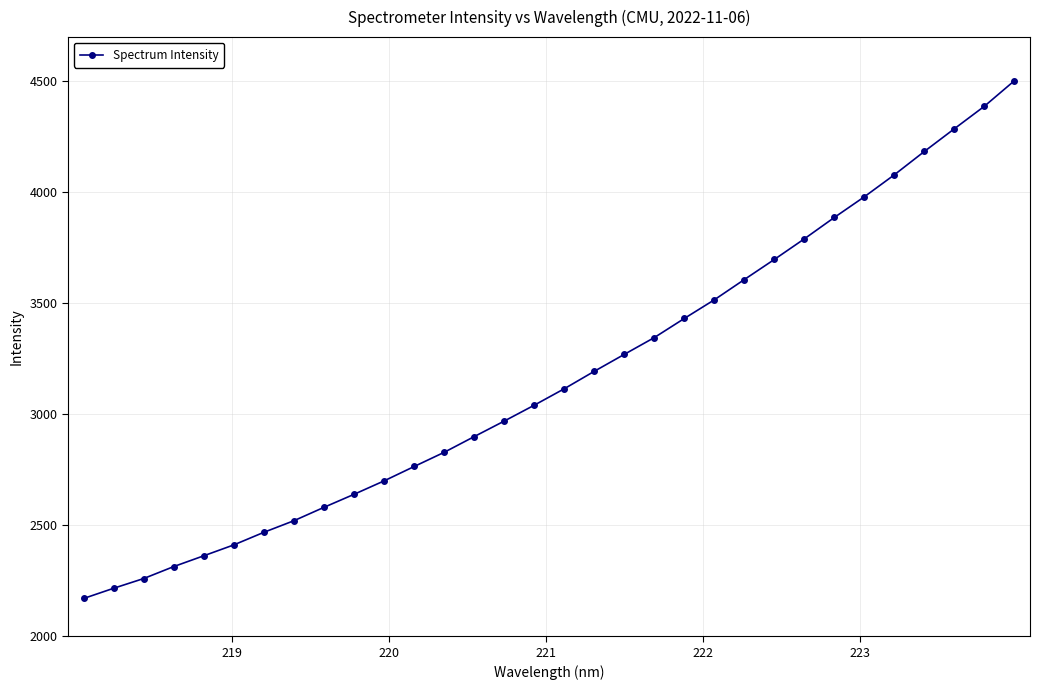

What is the sum of all values?

101434.3